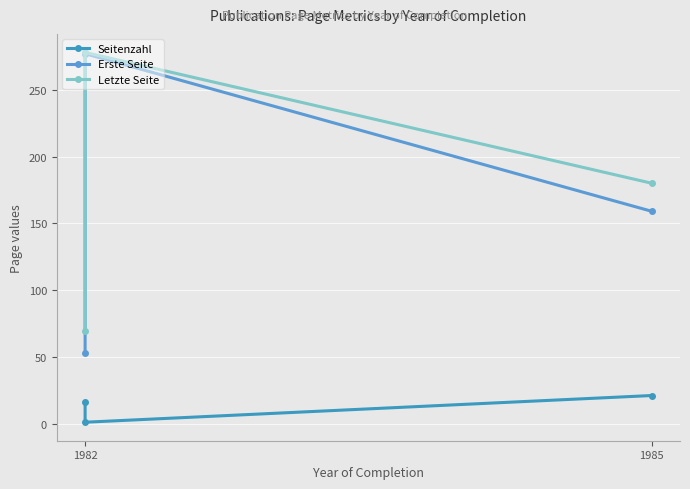

Count the Letzte Seite values in the range 69 to 278.

3